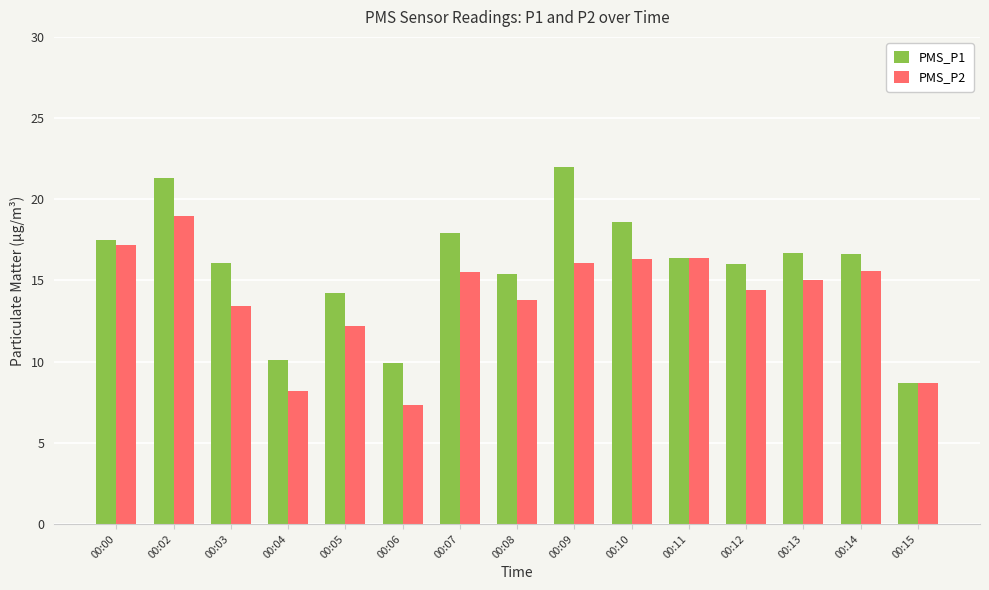

Where does the PMS_P2 series first go above 15?

00:00